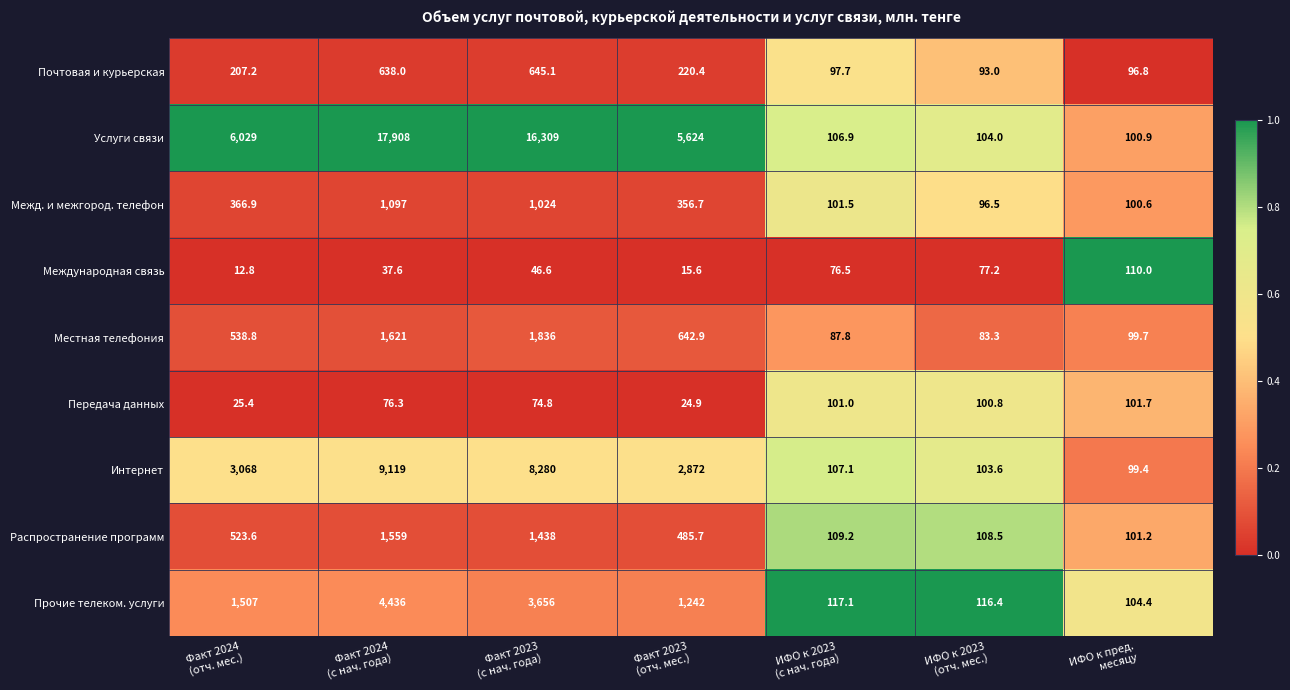

At how many categories does at least one series exceed 561?

4